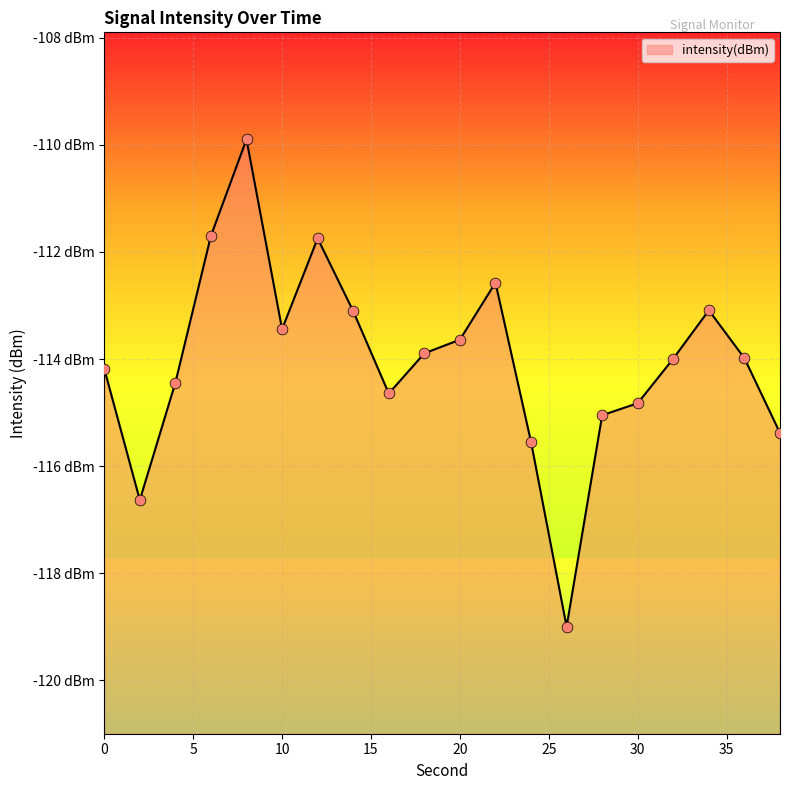

What is the change in value from 24 to 38?

+0.2